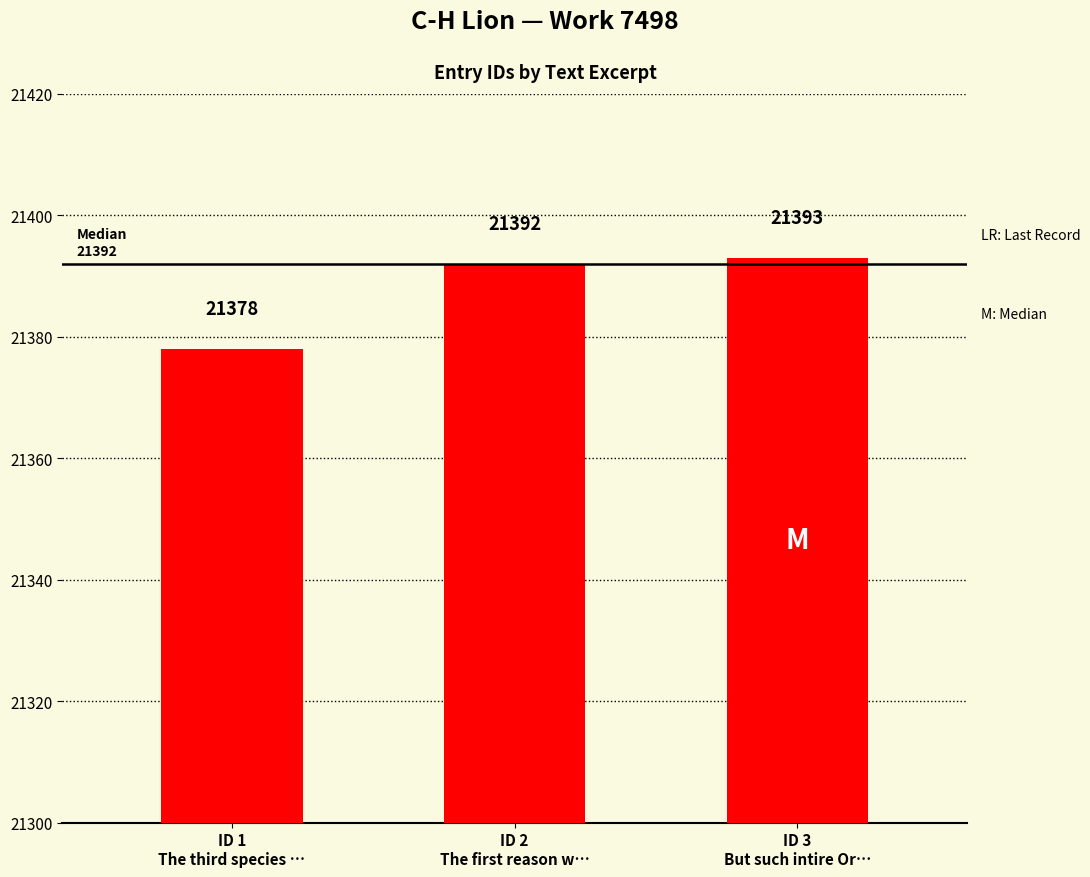

Approximately how many times larger is the value at ID 1
The third species … compared to ID 2
The first reason w…?

1.0